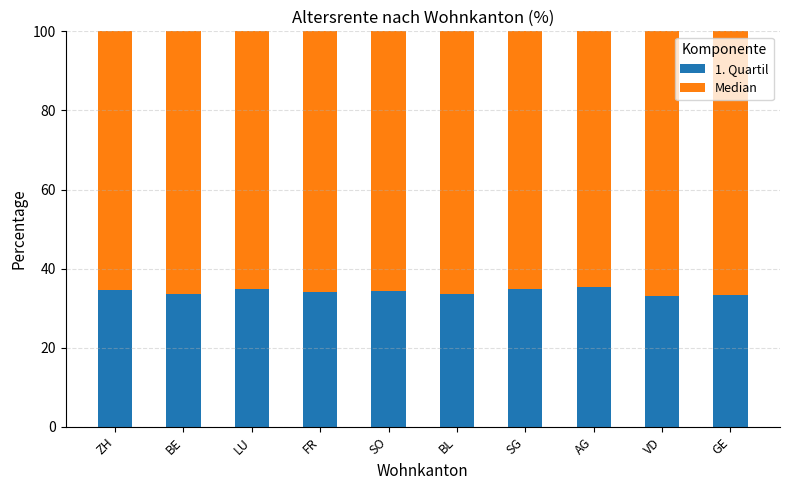

What is the total value across all series at FR?

100.0